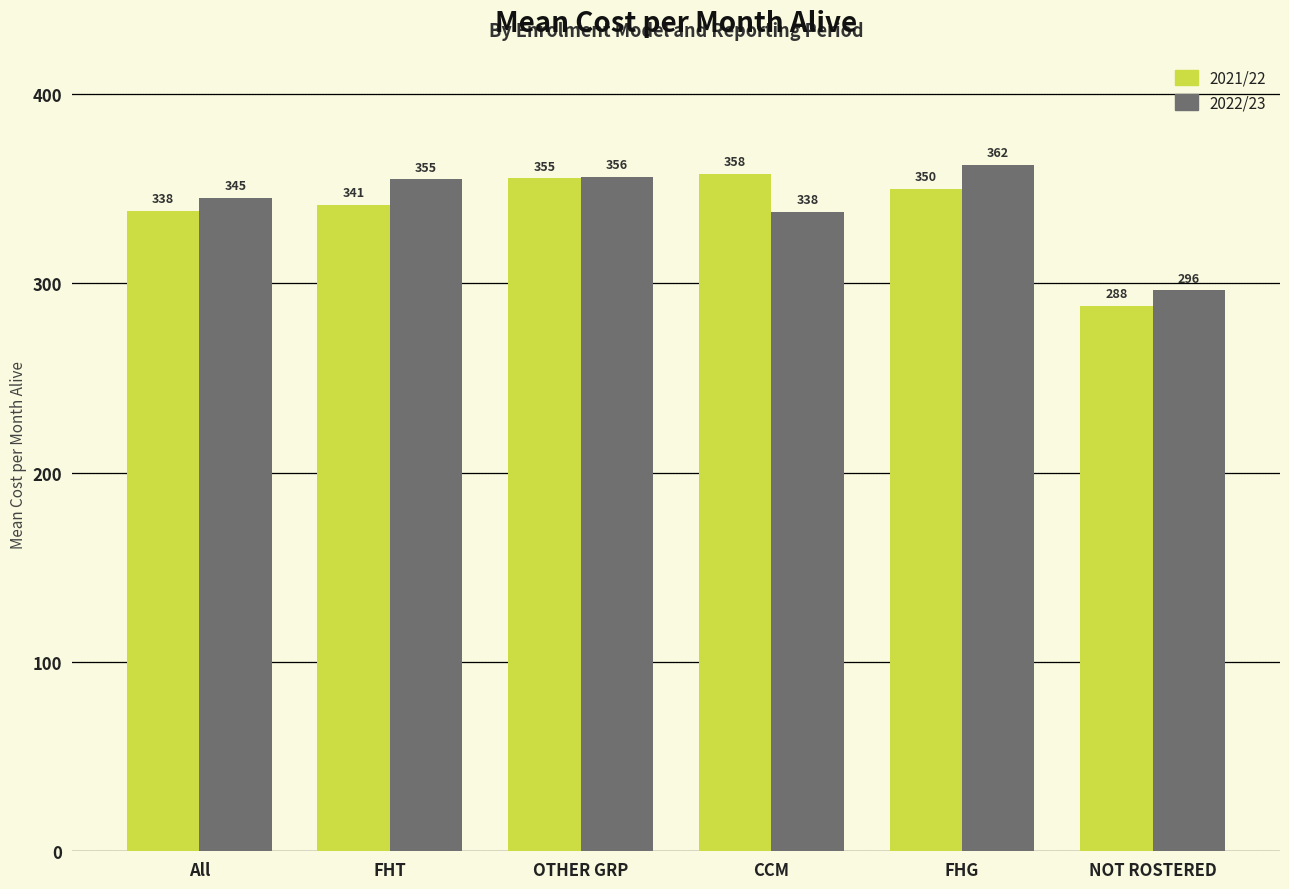

What is the difference between the 2021/22 values at All and FHT?

3.2